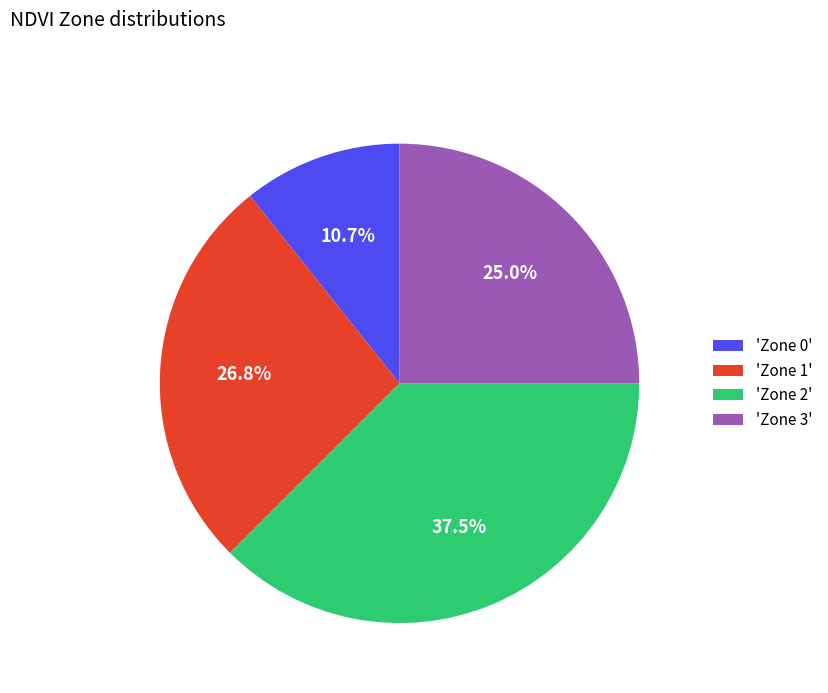

Which category has the biggest portion of the pie?

'Zone 2'